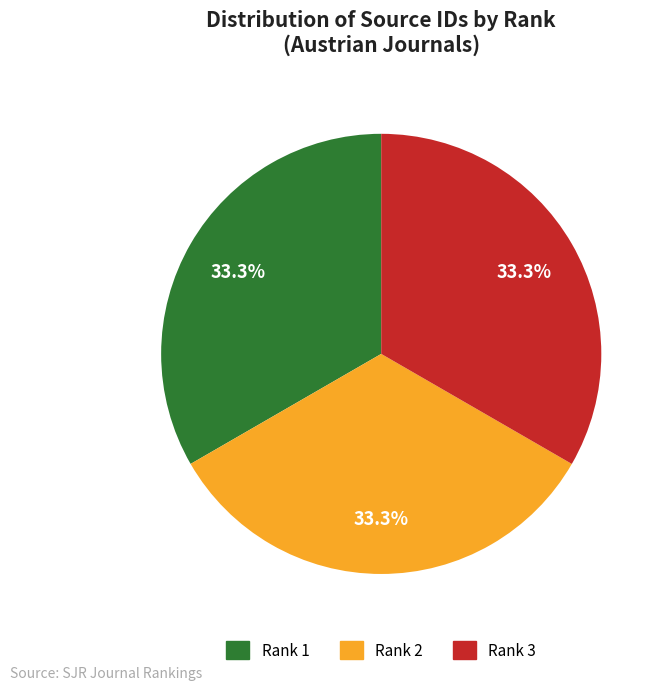

How much of the chart is everything except Rank 3?

66.7%